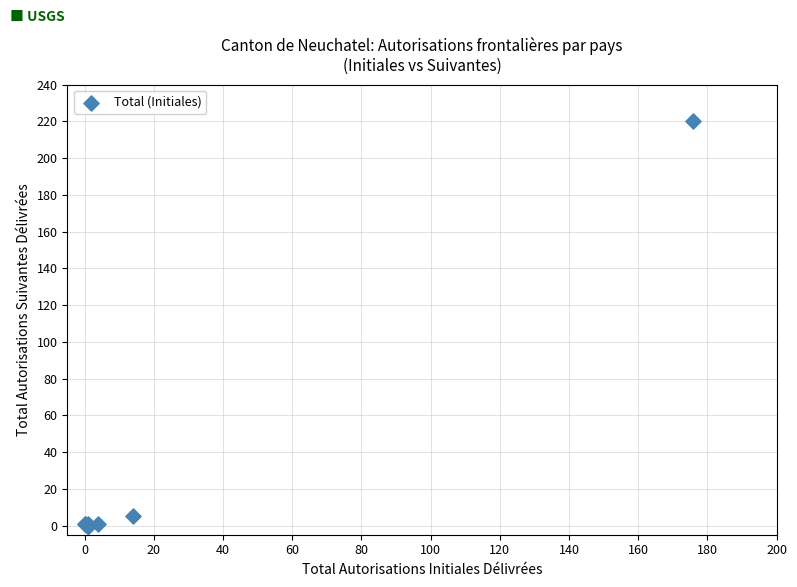

What Y value in the scatter plot is closest to 110?

5